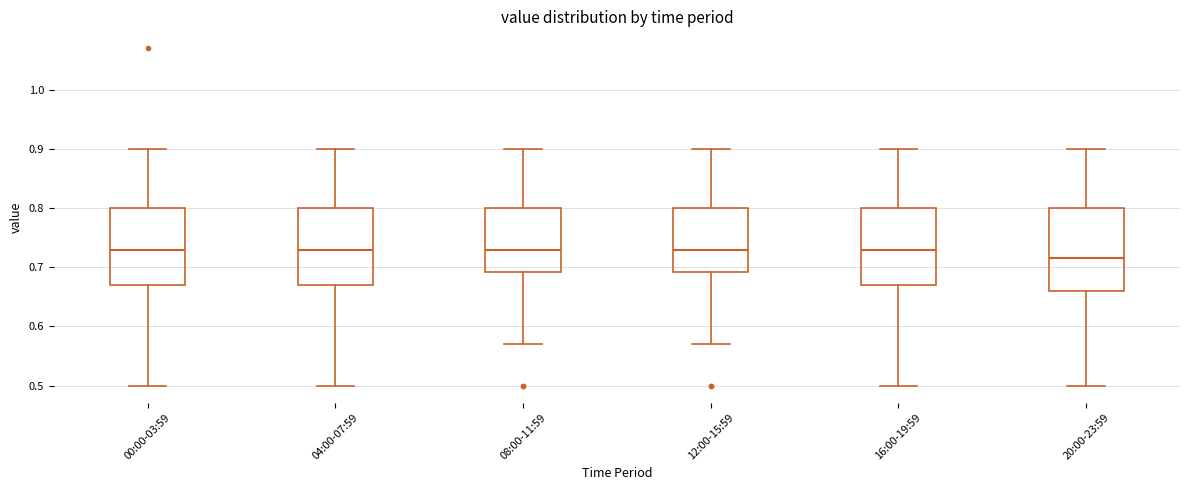

Reading left to right, read every box against the y-axis: the position of its median line, the range the box covers, and the ends of its whiskers. The values are not printed on the chart, so give them approximately, as read against the axis.

00:00-03:59: median 0.73, box 0.67 to 0.80, whiskers 0.50 to 0.90
04:00-07:59: median 0.73, box 0.67 to 0.80, whiskers 0.50 to 0.90
08:00-11:59: median 0.73, box 0.69 to 0.80, whiskers 0.57 to 0.90
12:00-15:59: median 0.73, box 0.69 to 0.80, whiskers 0.57 to 0.90
16:00-19:59: median 0.73, box 0.67 to 0.80, whiskers 0.50 to 0.90
20:00-23:59: median 0.72, box 0.66 to 0.80, whiskers 0.50 to 0.90